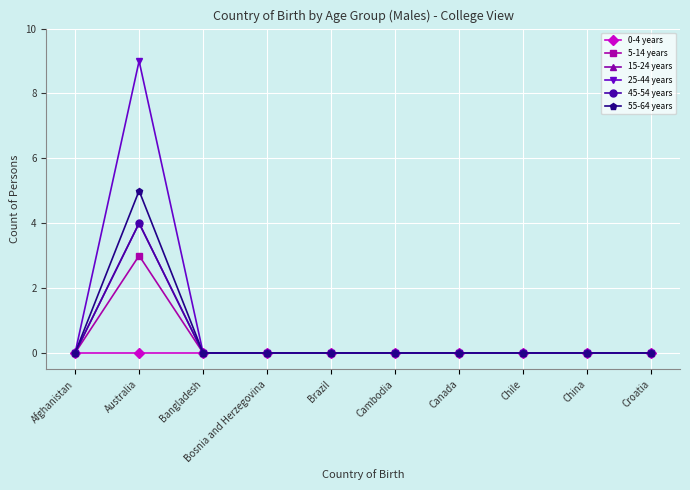

True or false: 15-24 years and 45-54 years cross at least once.

False